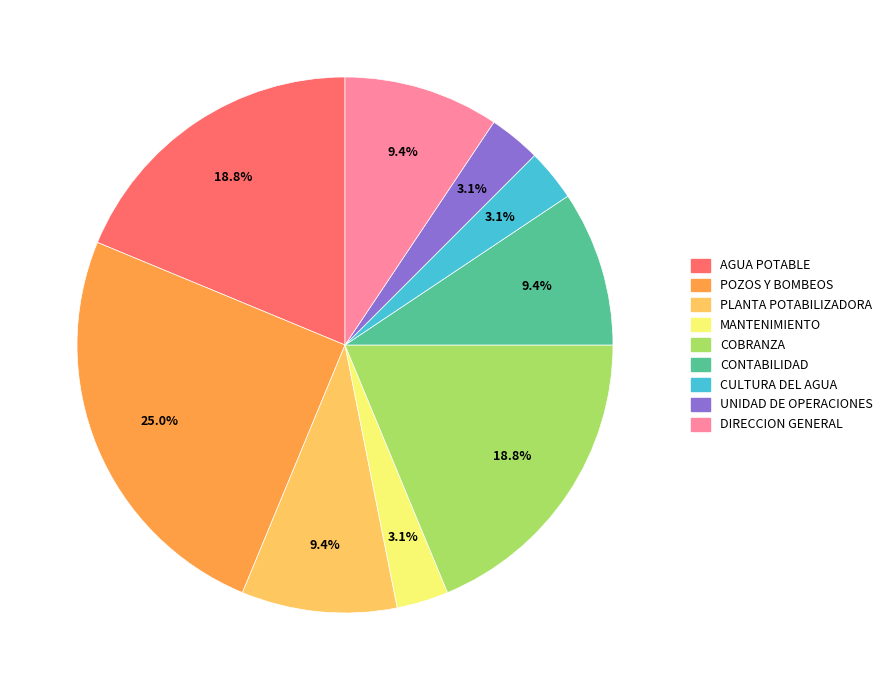

To the nearest percent, what portion does UNIDAD DE OPERACIONES represent?

3%